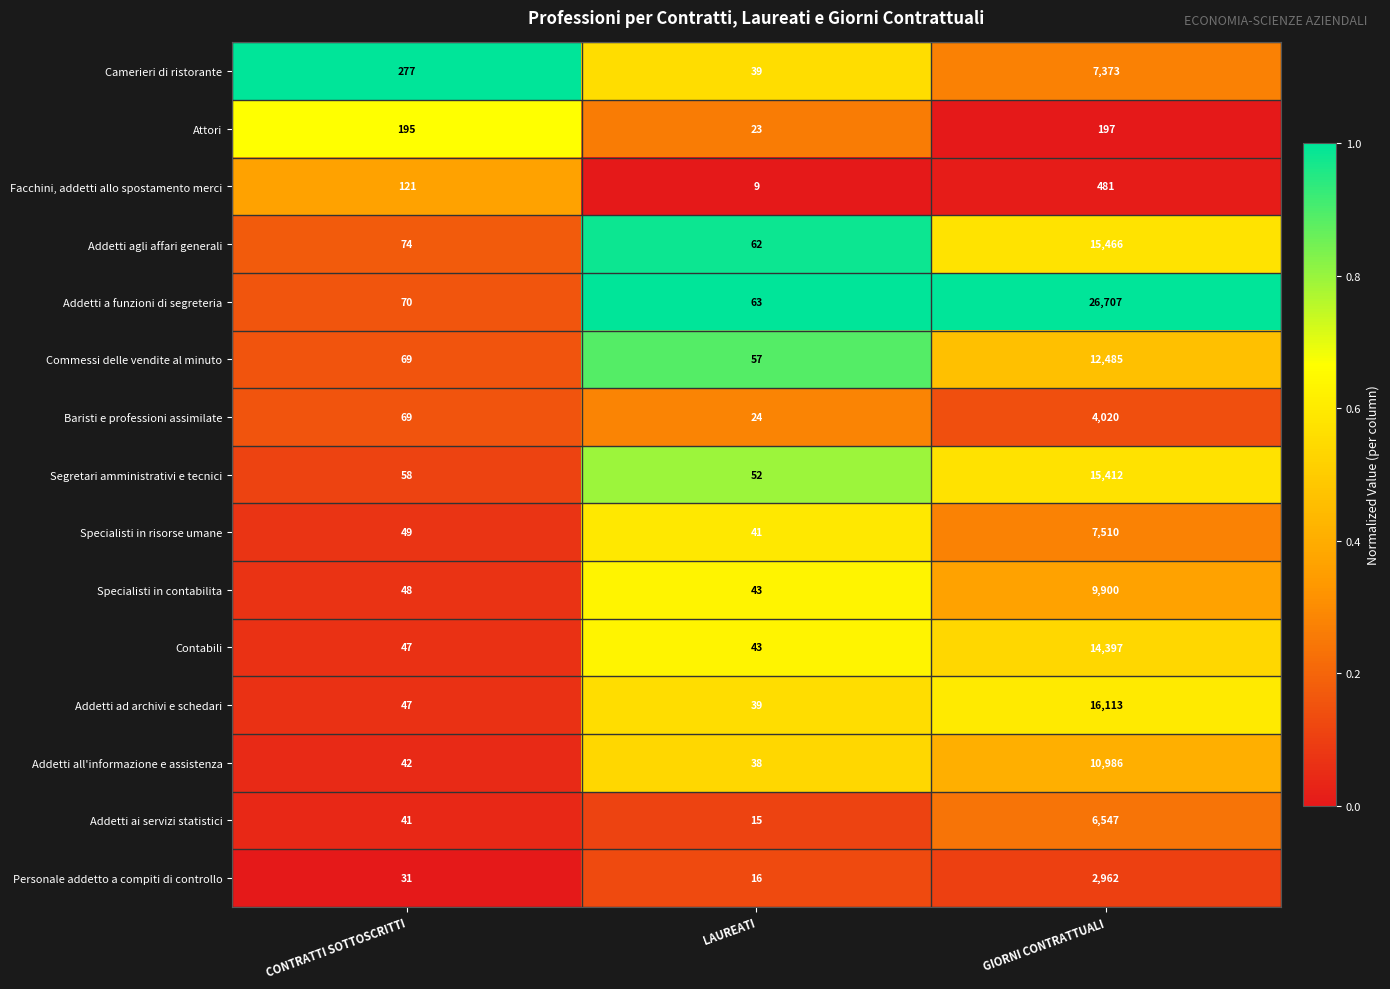

Which series has the largest total across all categories?

Addetti a funzioni di segreteria